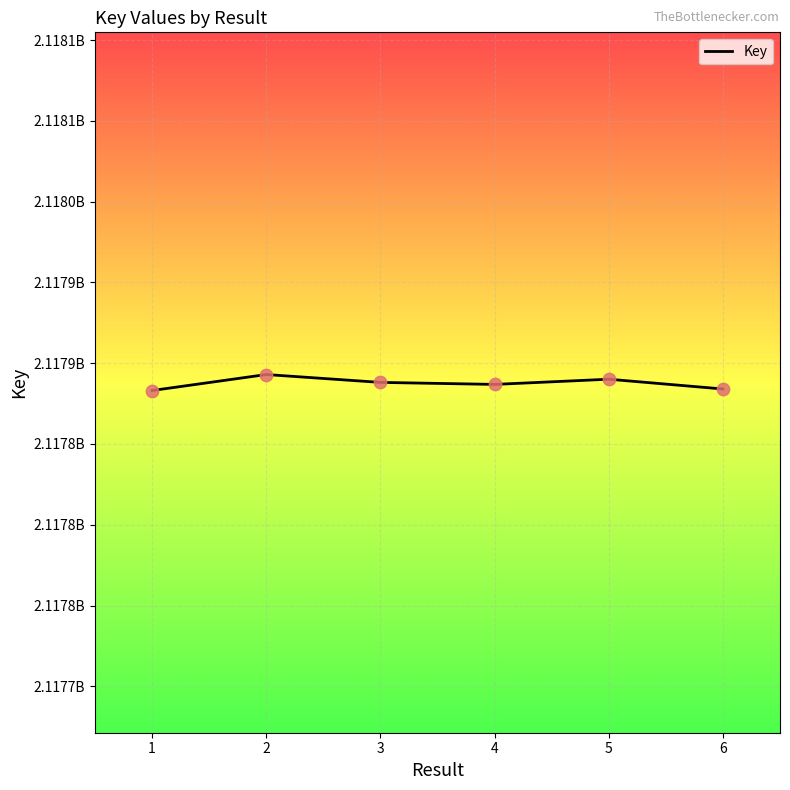

Approximately how many times larger is the value at 5 compared to 2?

1.0